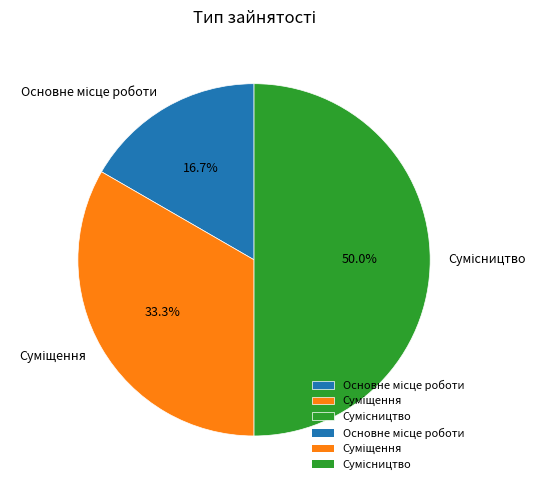

What is the ratio of the value at Основне місце роботи to the value at Сумісництво?

0.3